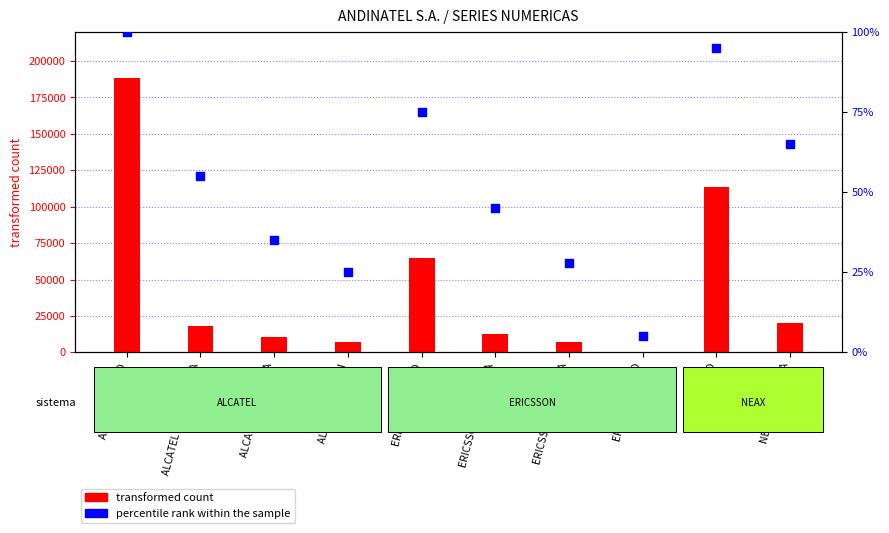

Which has a higher value, ERICSSON PICHINCHA or ALCATEL CARCHI?

ERICSSON PICHINCHA